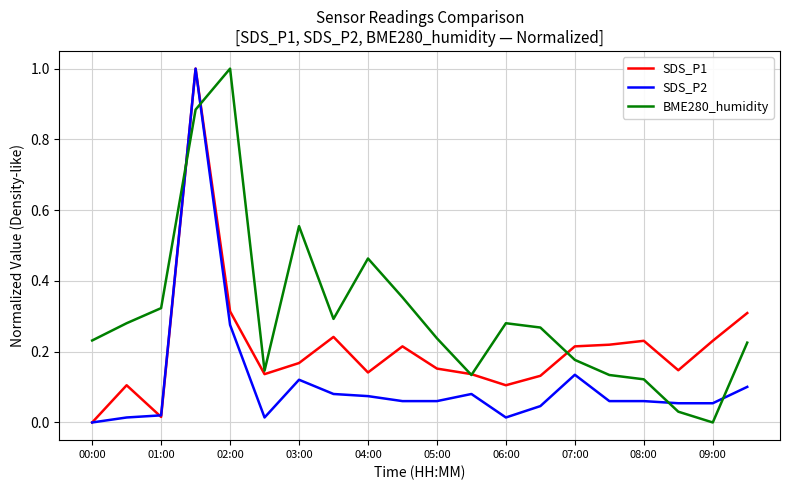

Rank the series by their average value, from highest to lowest.

BME280_humidity, SDS_P1, SDS_P2